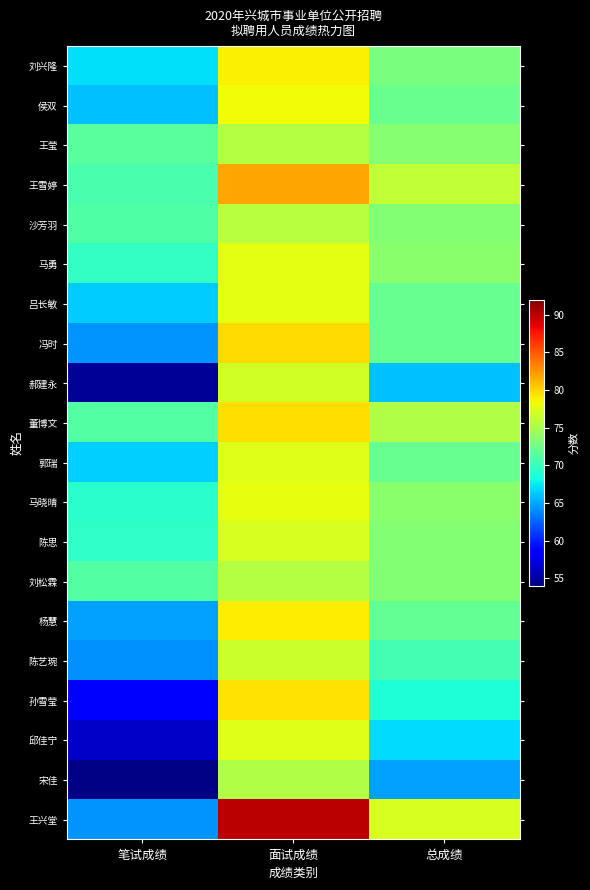

Which category has the highest value across all series?

面试成绩